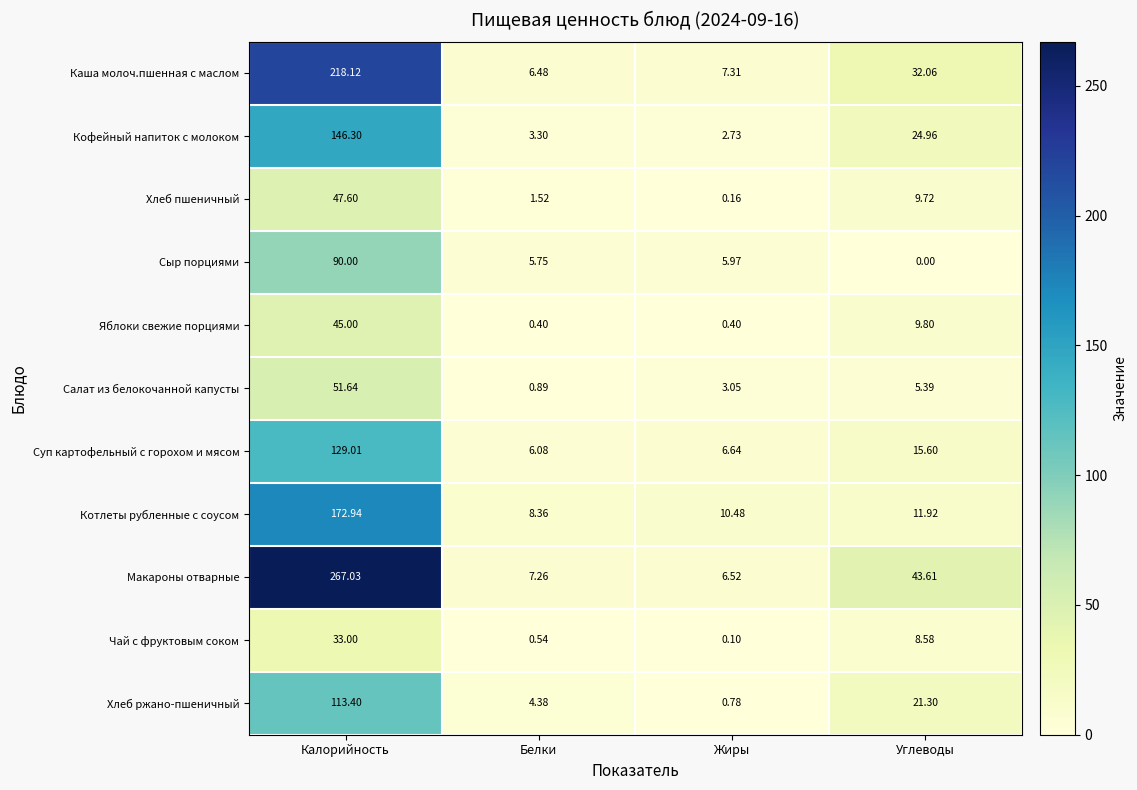

How many data points does each series have?

4